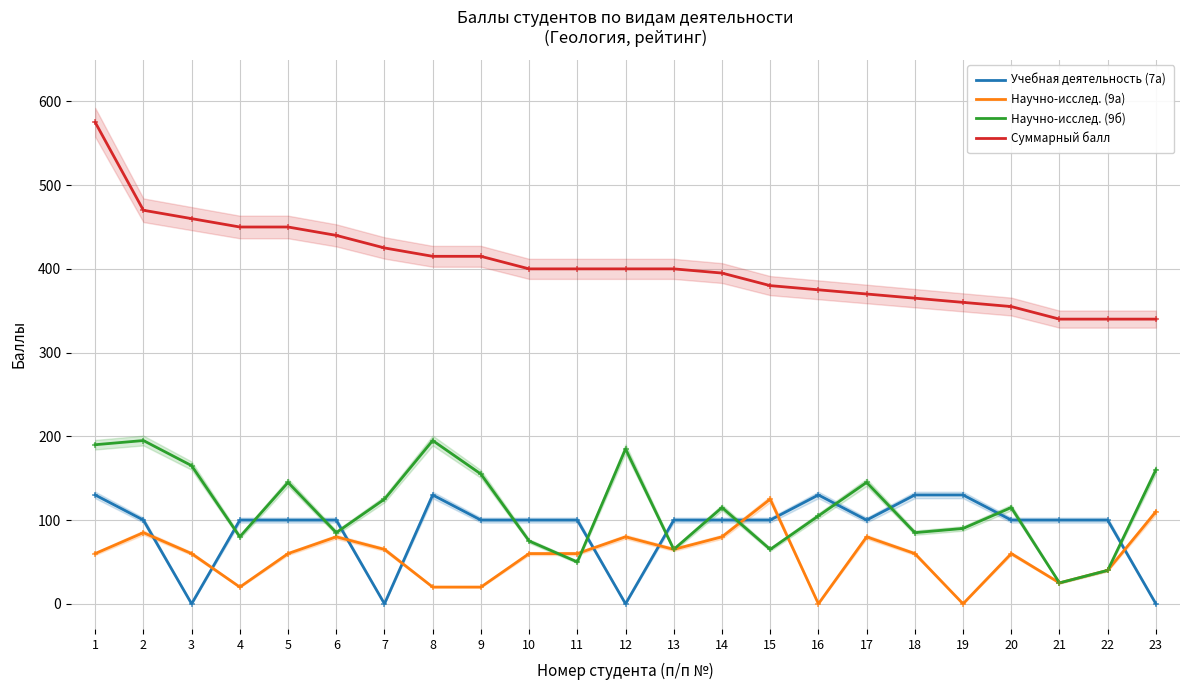

What is the total value across all series at 12?

665